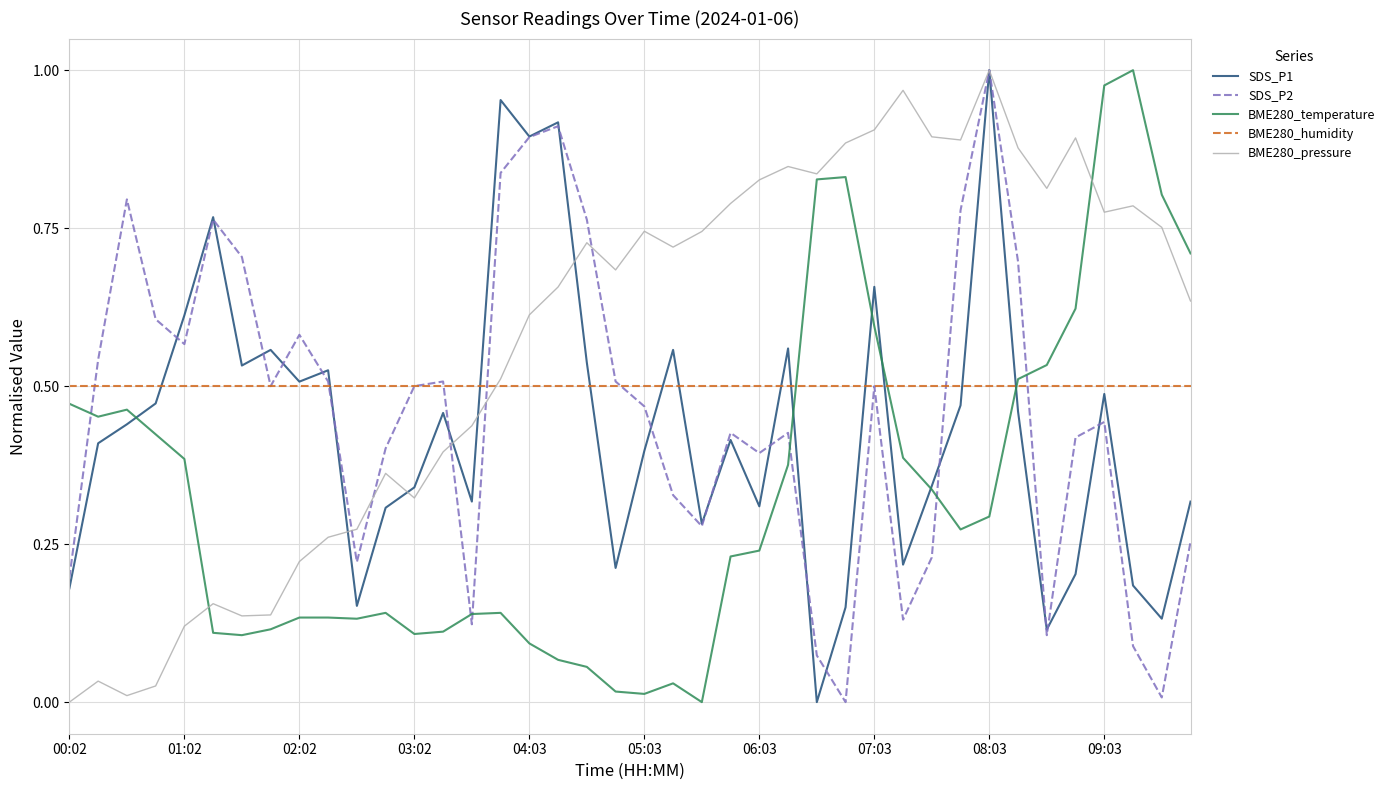

Which series has the largest total across all categories?

BME280_pressure